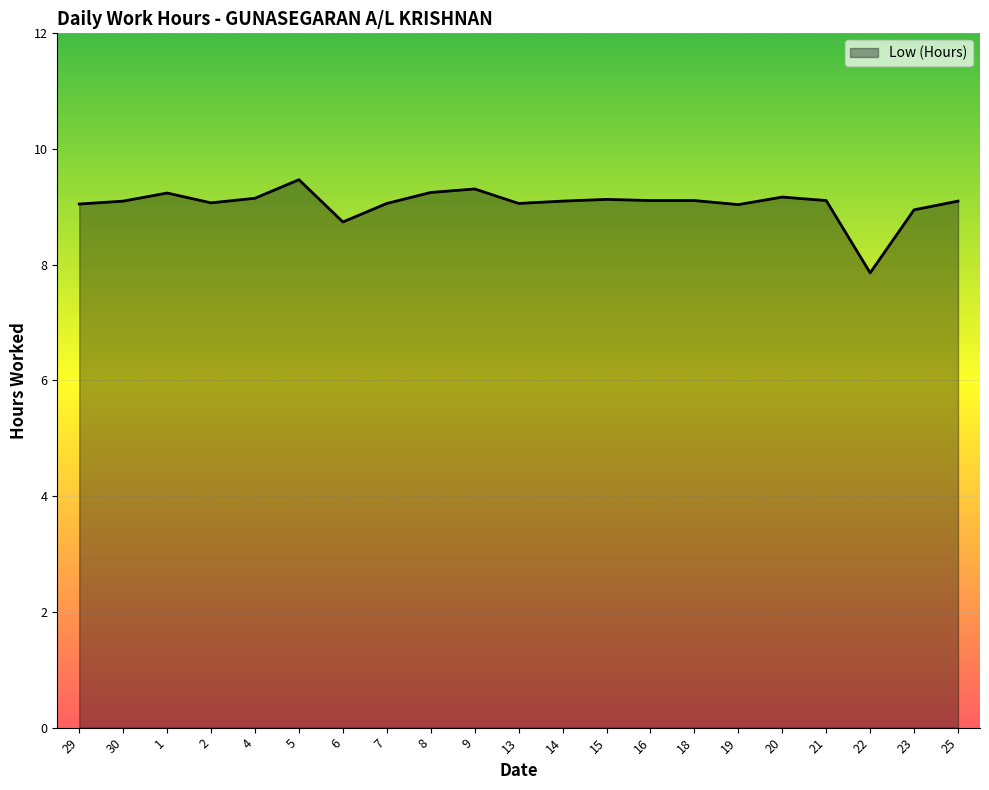

At which label is the value closest to 8?

22